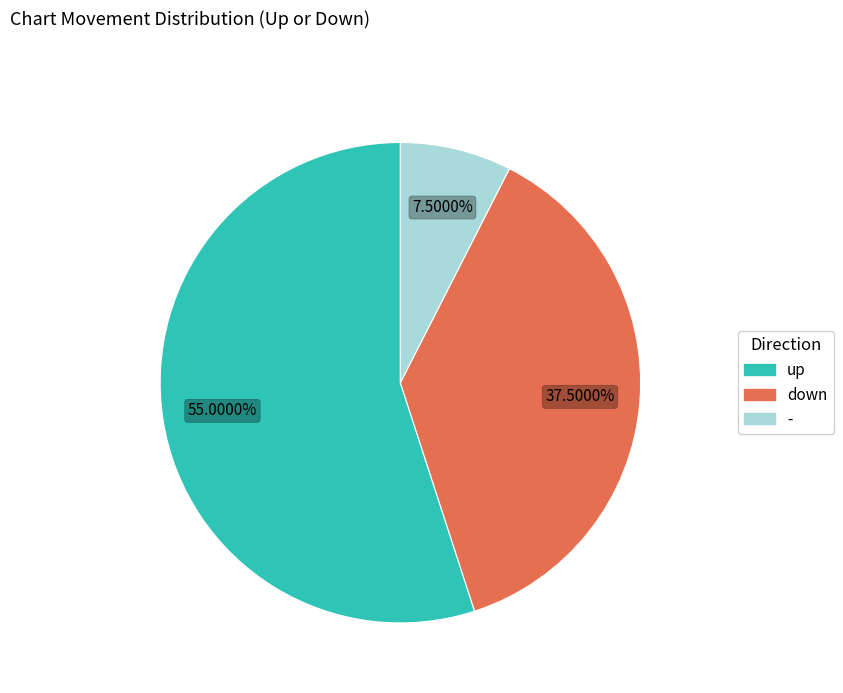

Which category has the smallest portion of the pie?

-